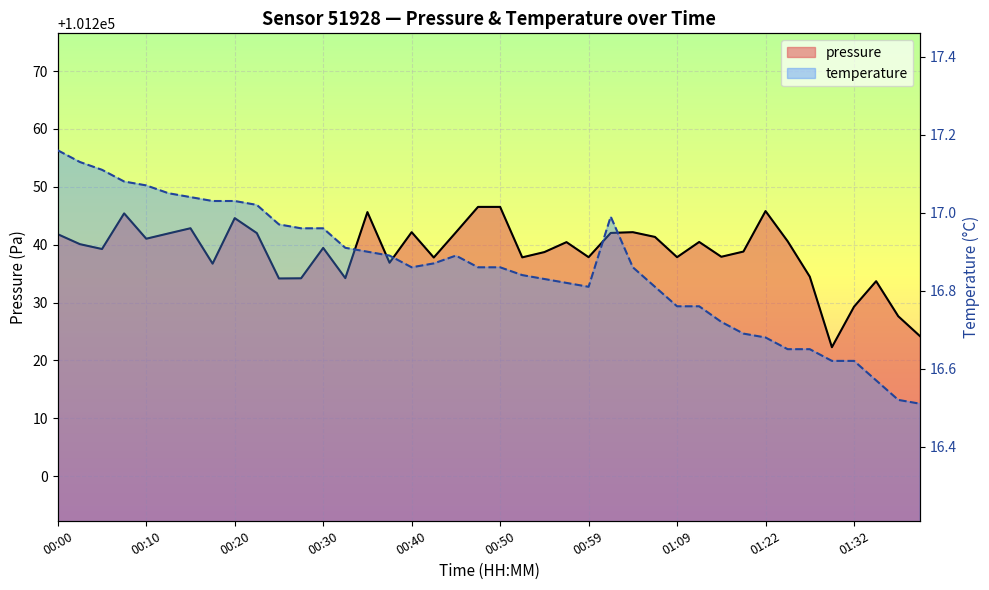

The pressure series shows 132089.6 at 15. True or false?

False